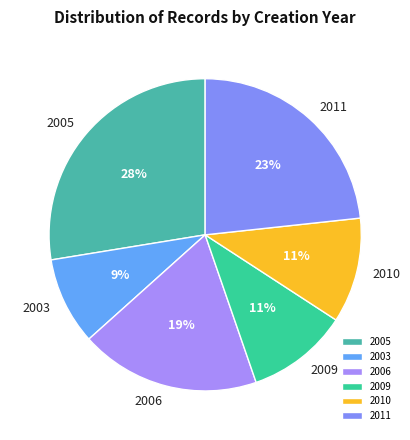

To the nearest percent, what is the average slice percentage?

17%